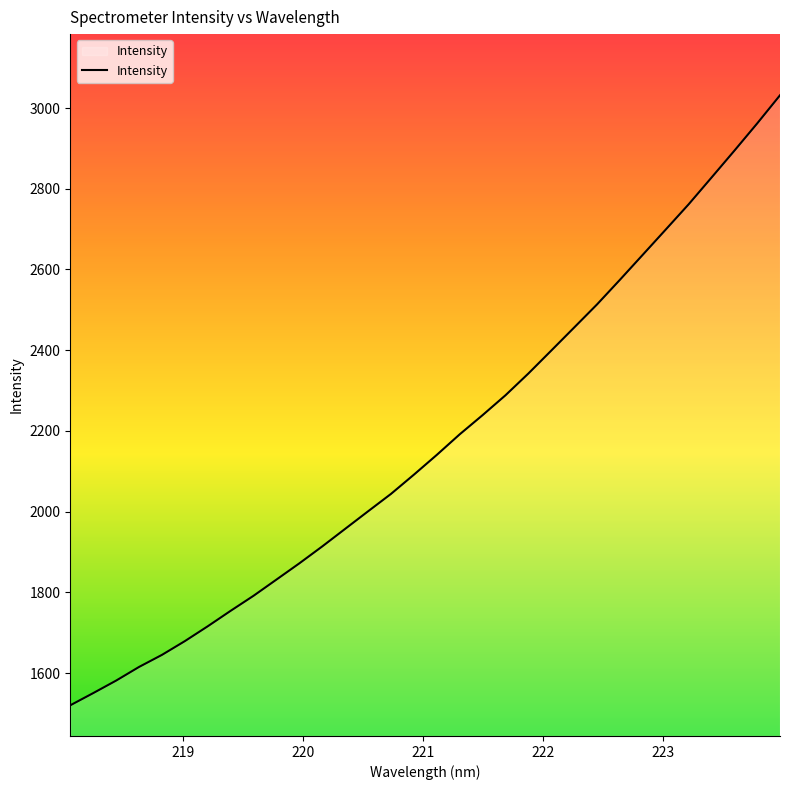

What is the greatest value displayed?

3031.5